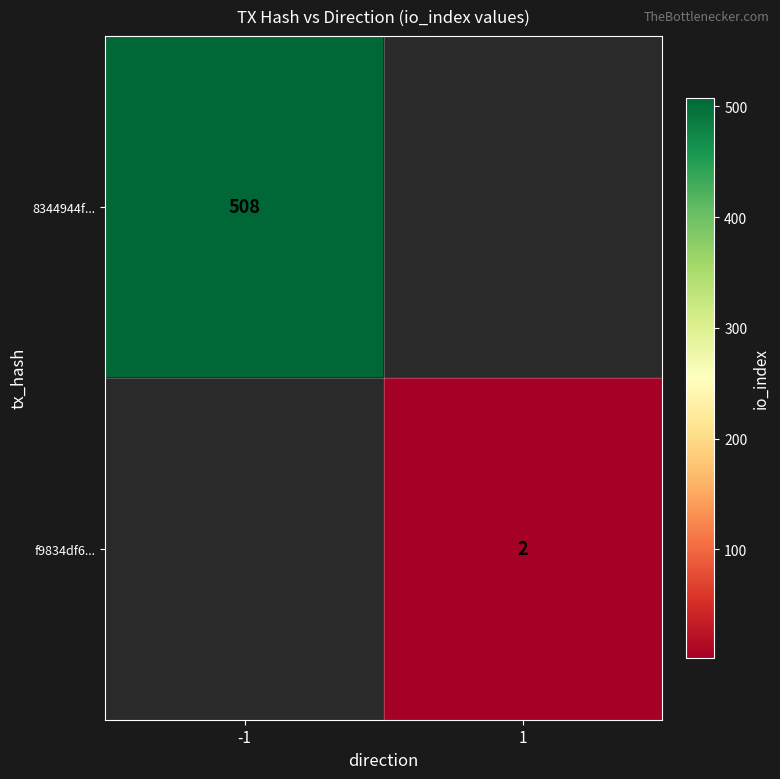

Is it true that f9834df6... equals 1 at 1?

False